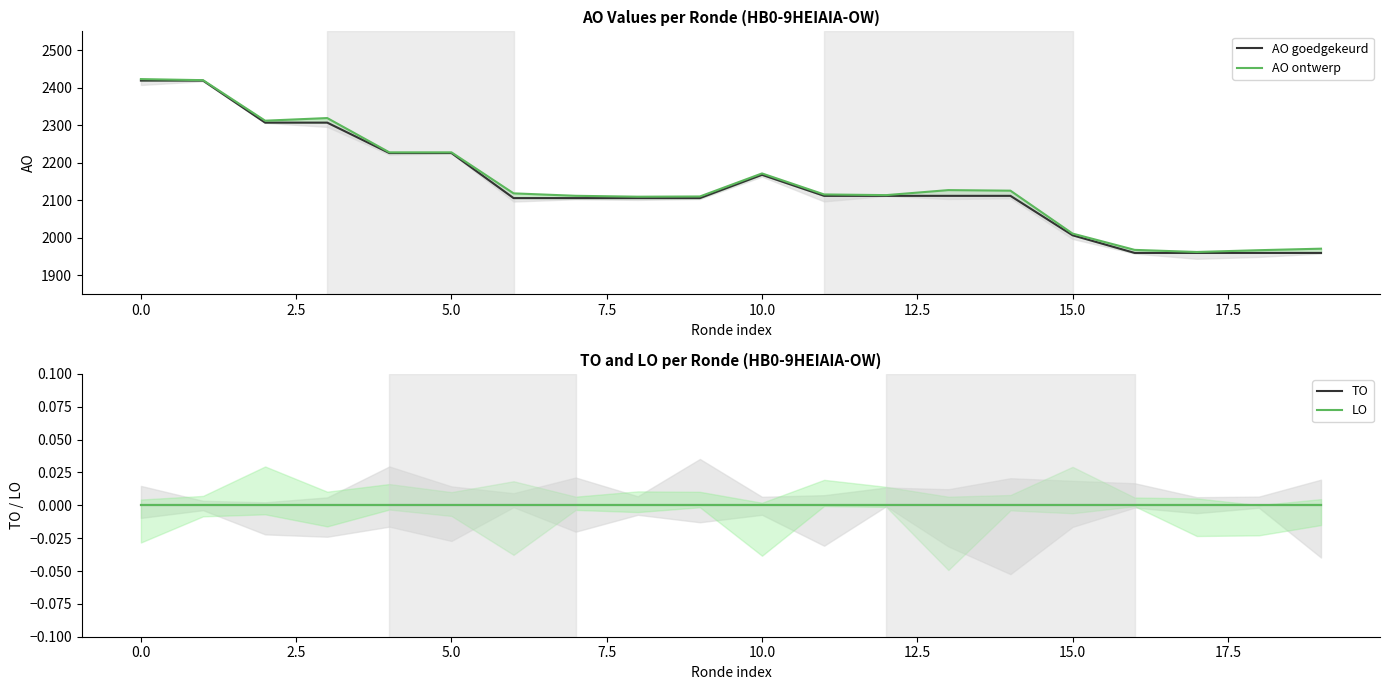

What is the greatest value displayed?

2423.0